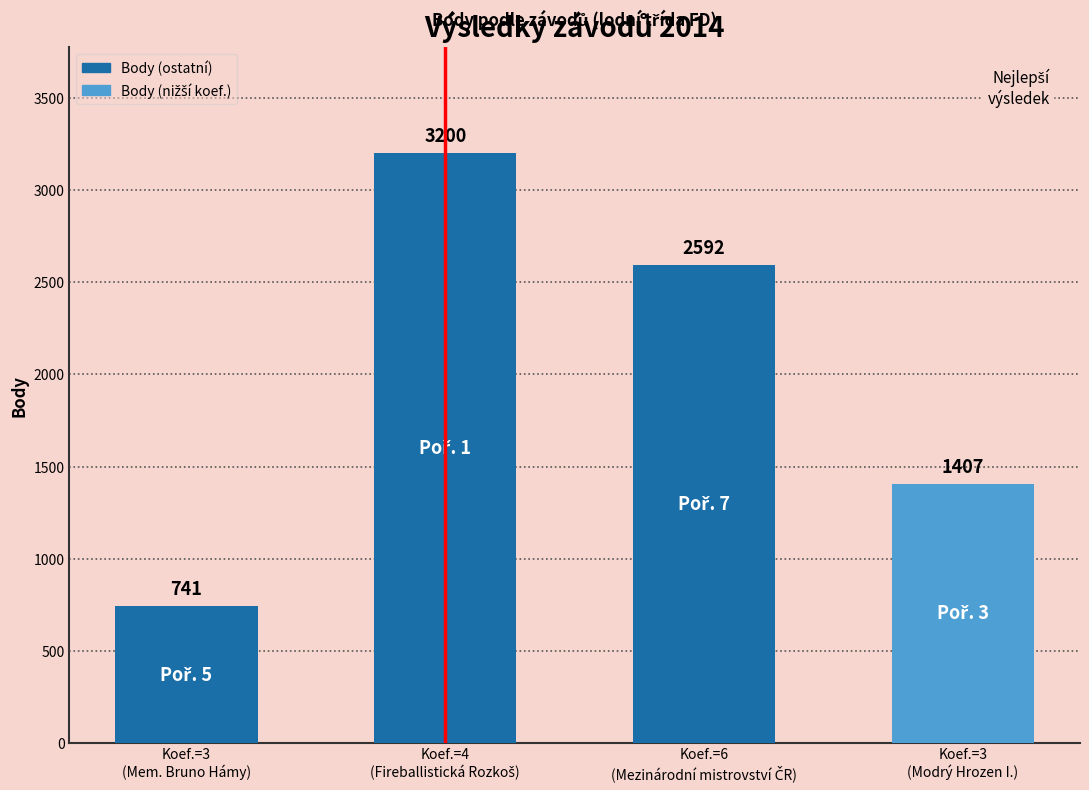

Reading right to left, transcribe all the data shown in this chart.

1407	2592	3200	741